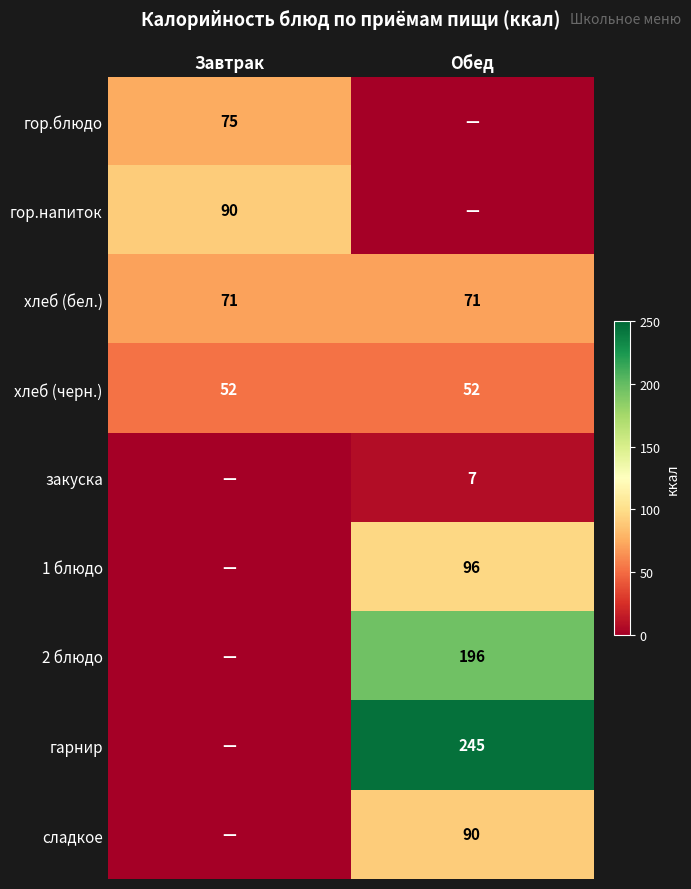

Is it true that 2 блюдо equals 50 at Обед?

False